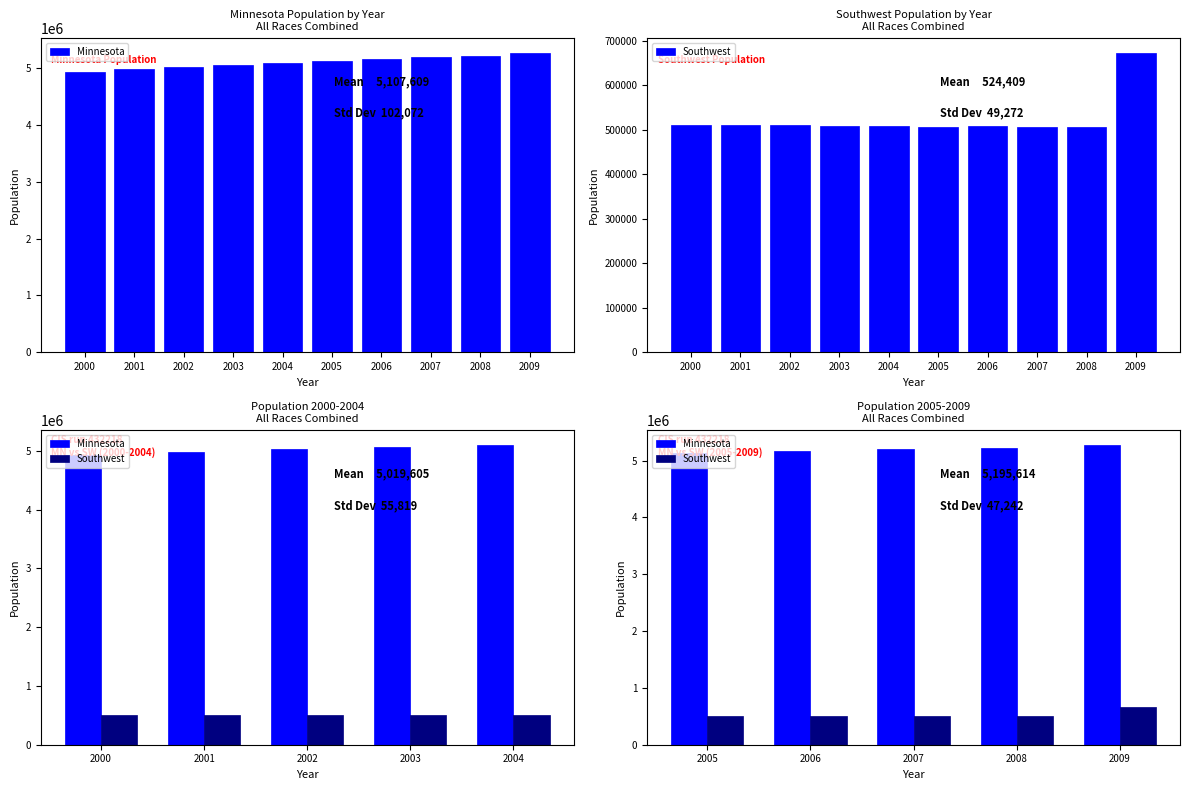

How many data points does each series have?

5